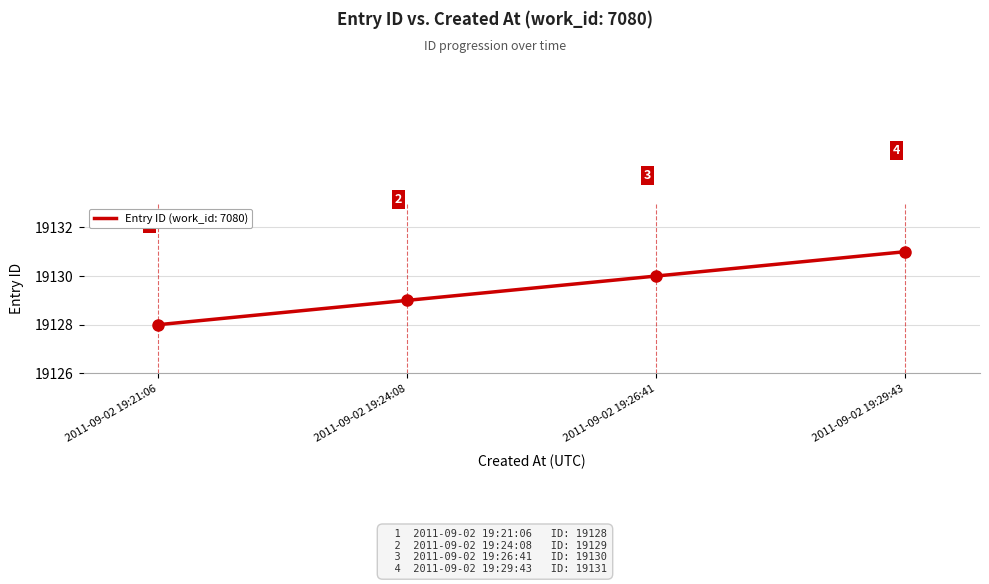

How many values are below 19130?

2